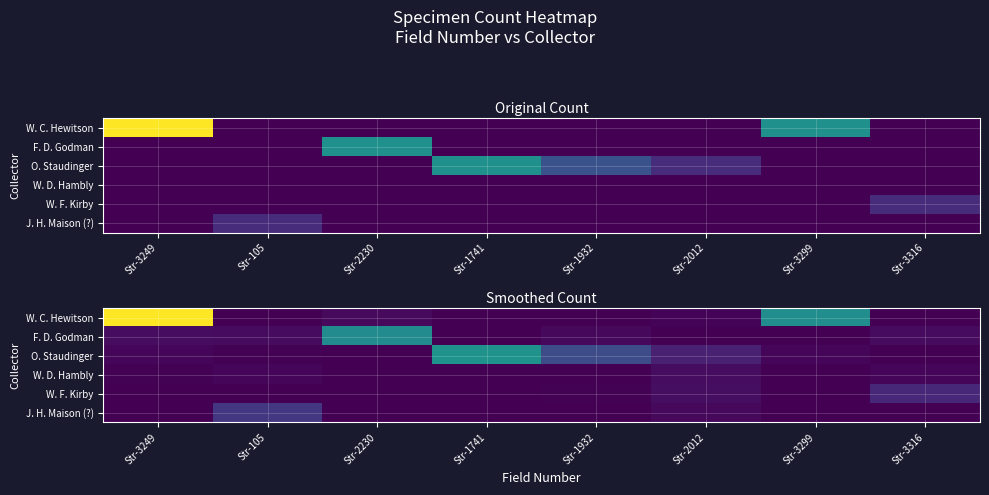

Rank the categories by J. H. Maison (?) value from lowest to highest.

Str-3249, Str-1741, Str-1932, Str-3299, Str-3316, Str-2230, Str-2012, Str-105